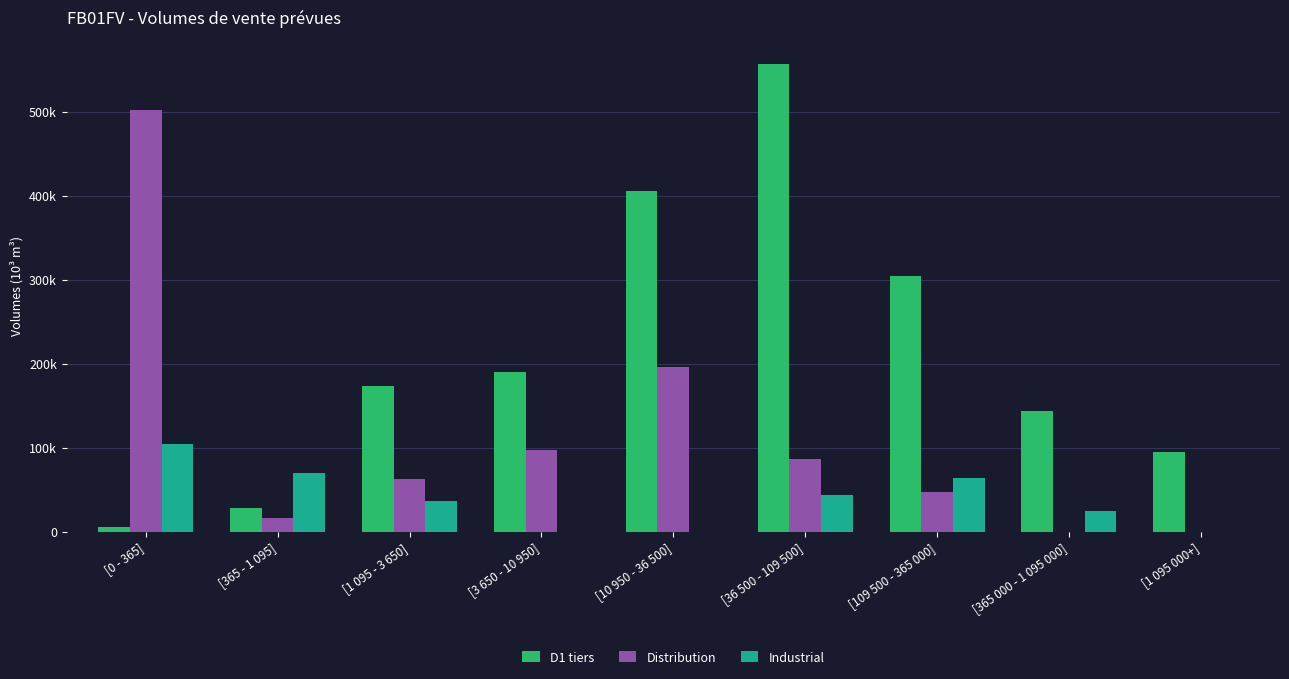

What are all the series names shown in the legend?

D1 tiers, Distribution, Industrial